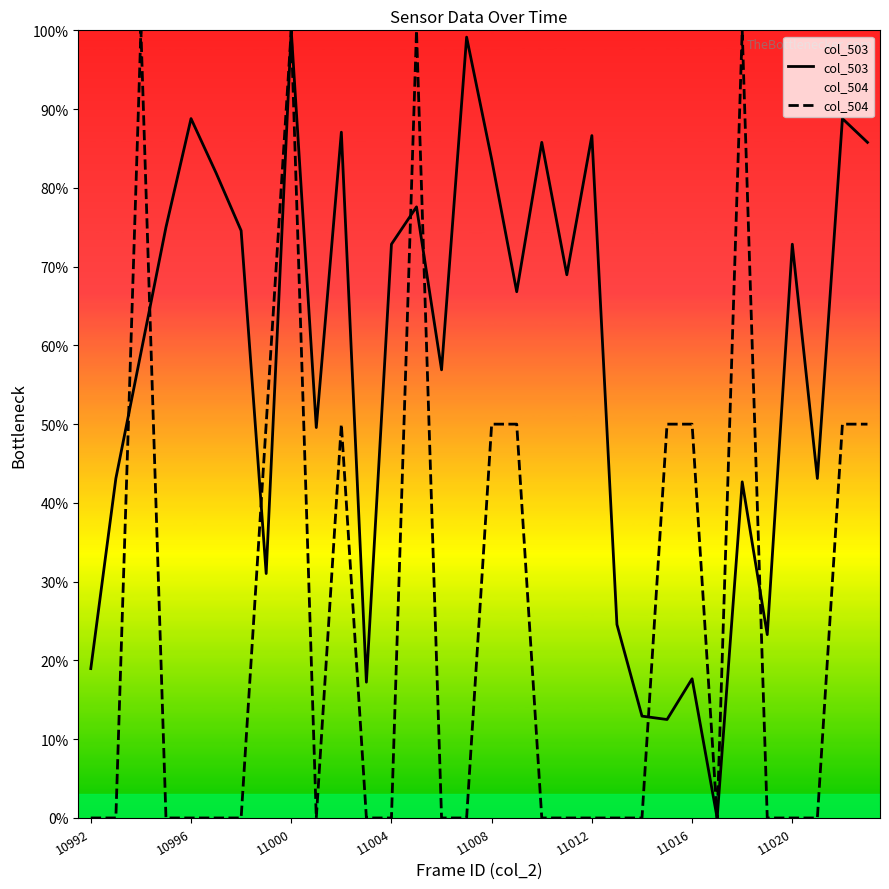

What is the highest value of the col_503 series?

100.0